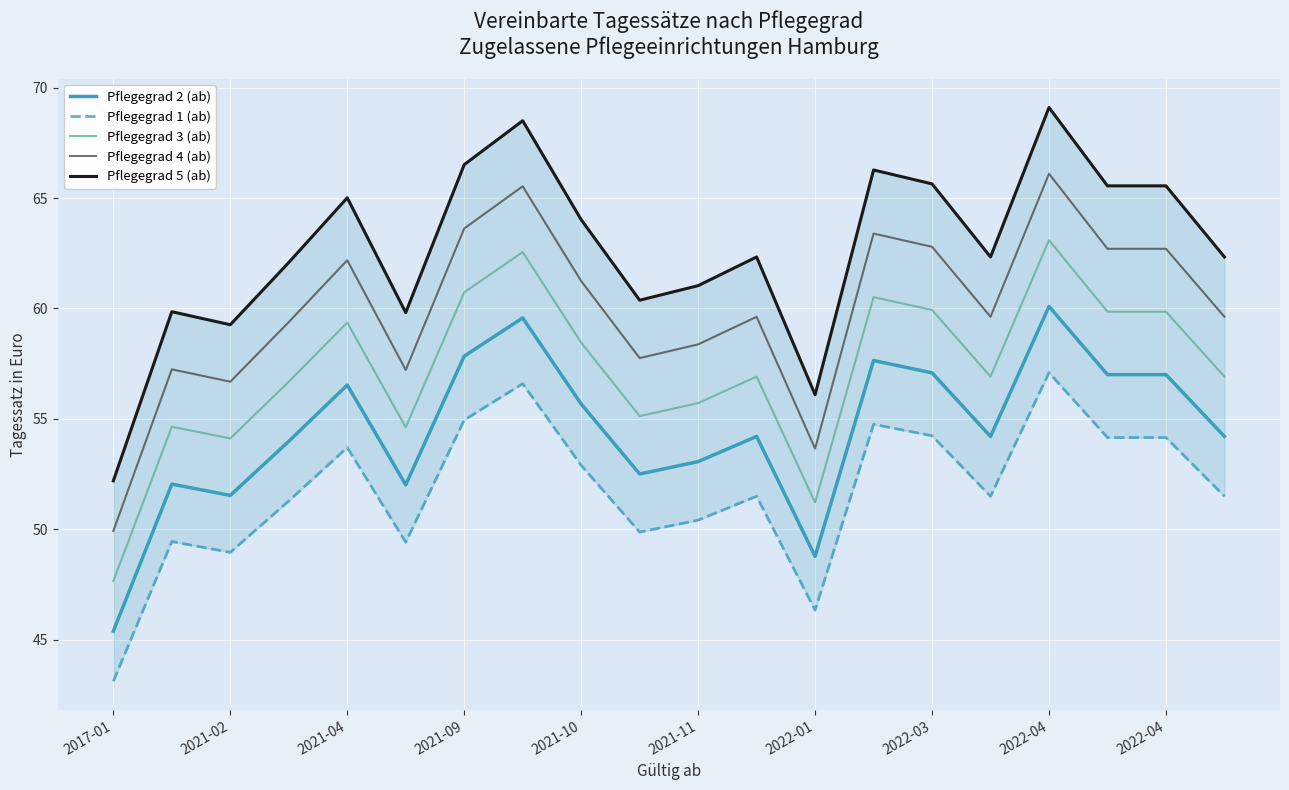

Is it true that Pflegegrad 2 (ab) equals 45.4 at 2017-01?

True